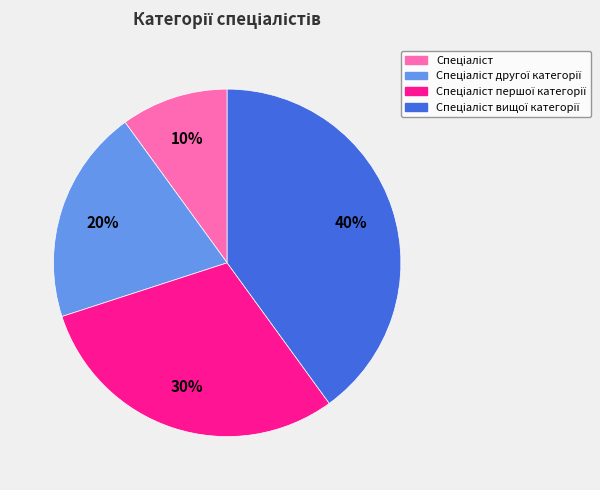

Is there a majority slice in this chart?

No